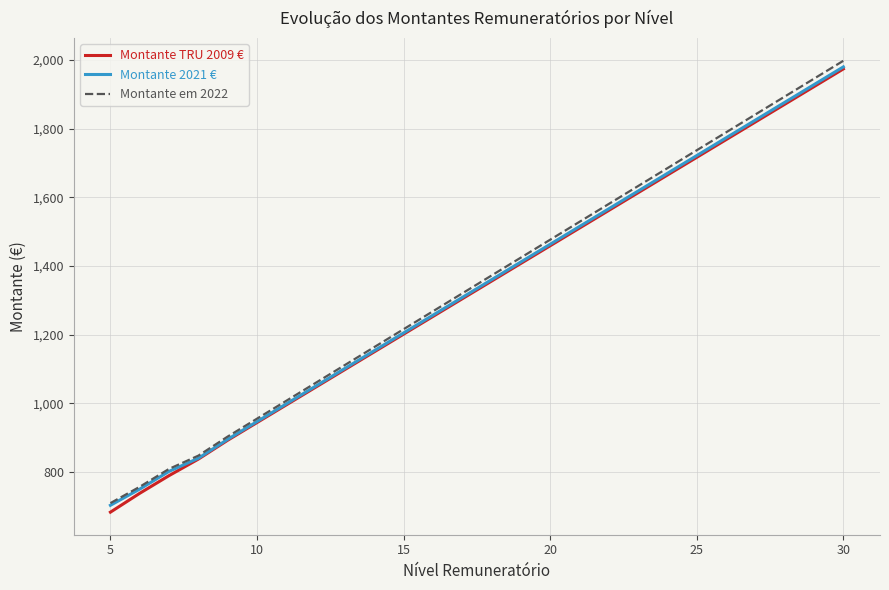

What is the minimum value shown in the chart?

683.1